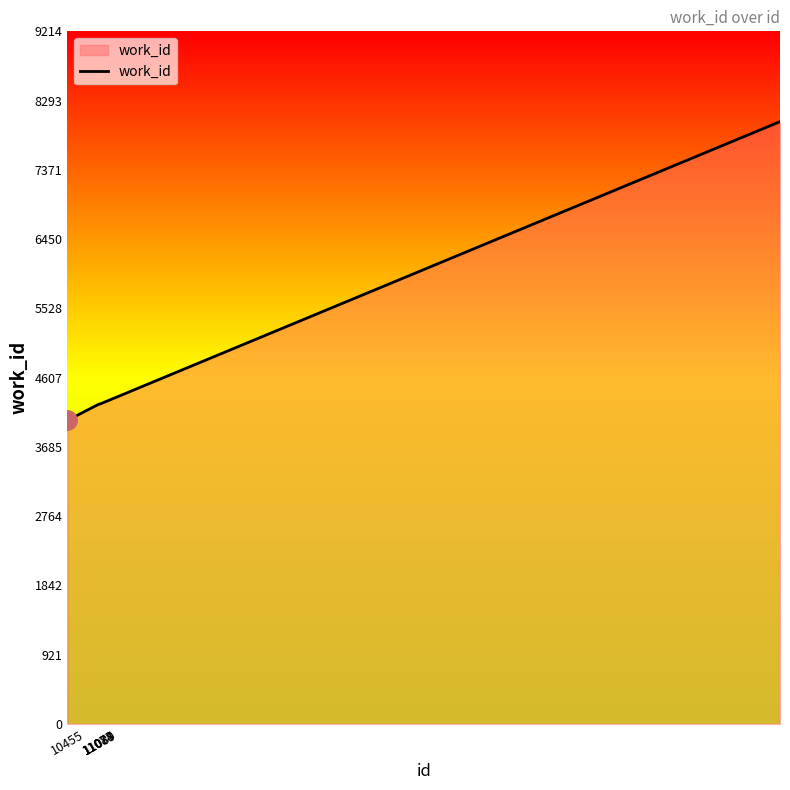

What is the difference between the maximum and minimum values?

3975